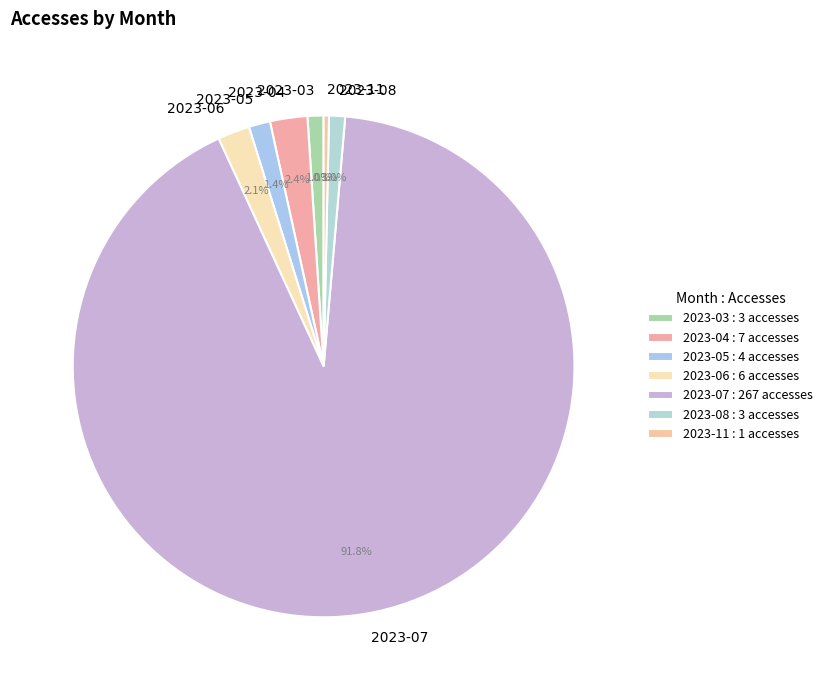

What portion of the pie excludes 2023-05?

98.6%